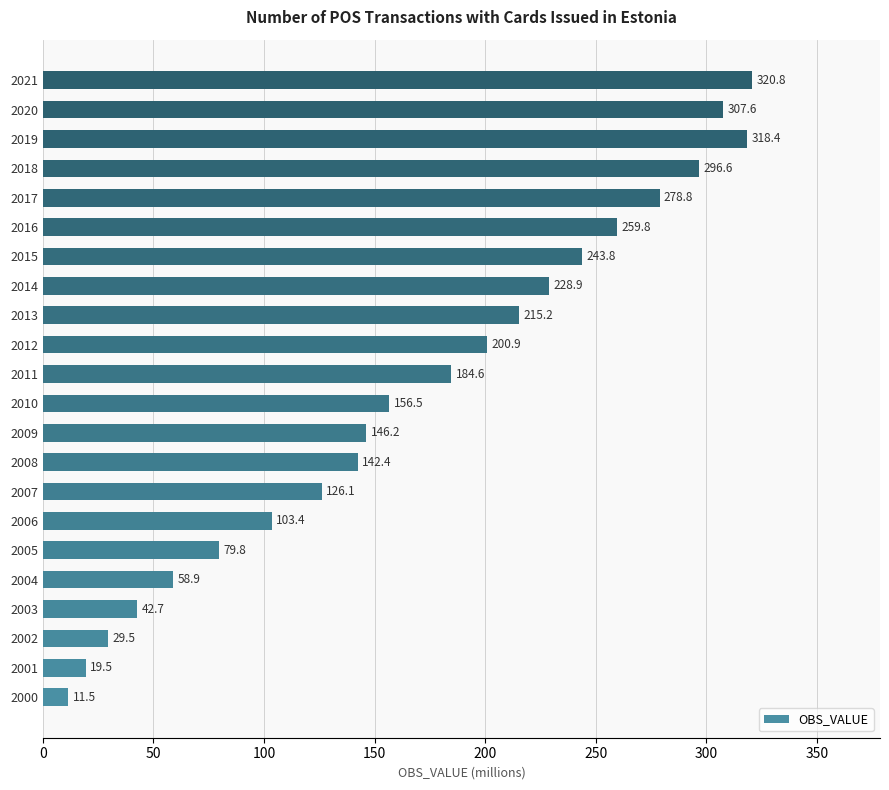

At which category does the chart reach its peak across all series?

2021